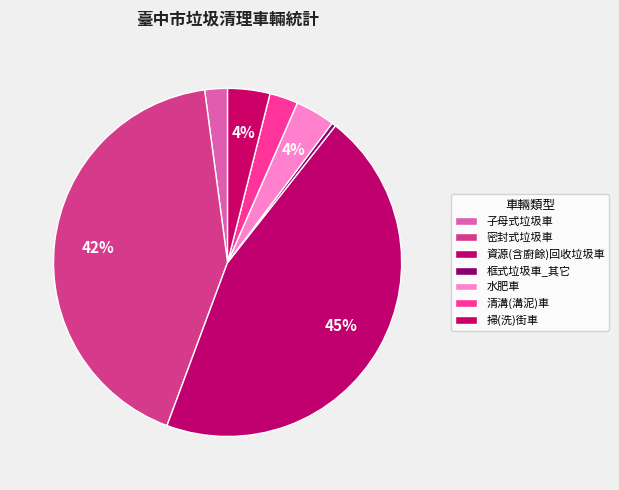

How many segments does this pie chart have?

7